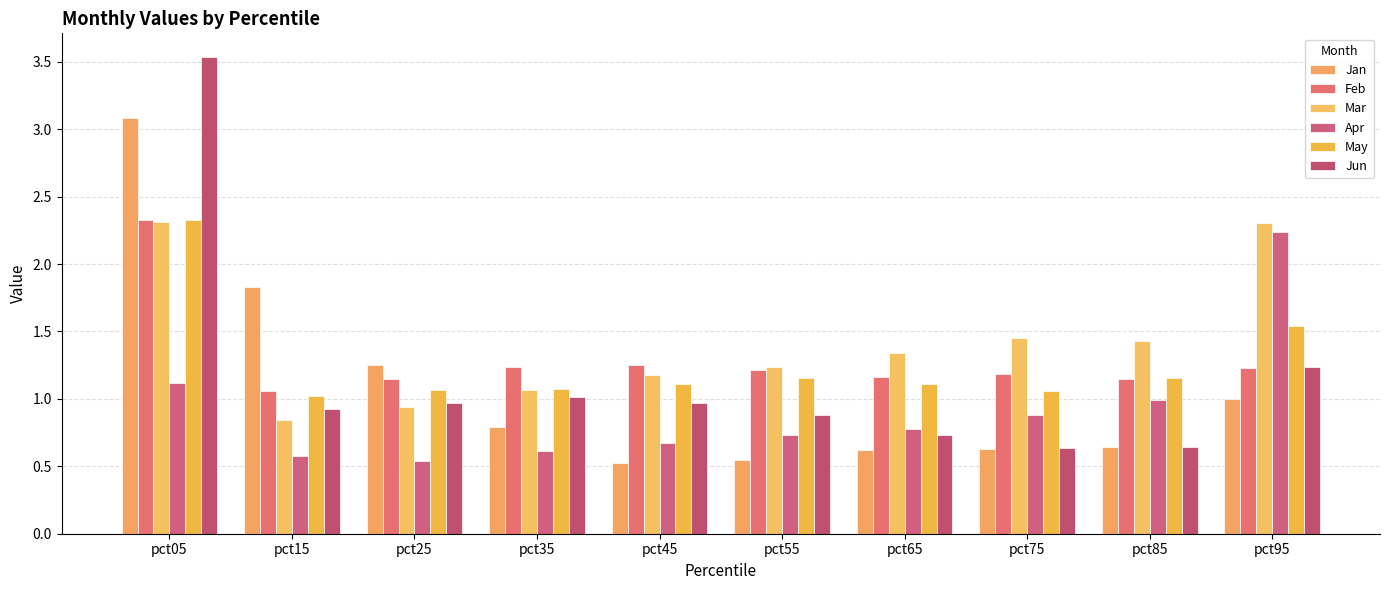

What is the value of the Apr bar at the 8th from the left?

0.9